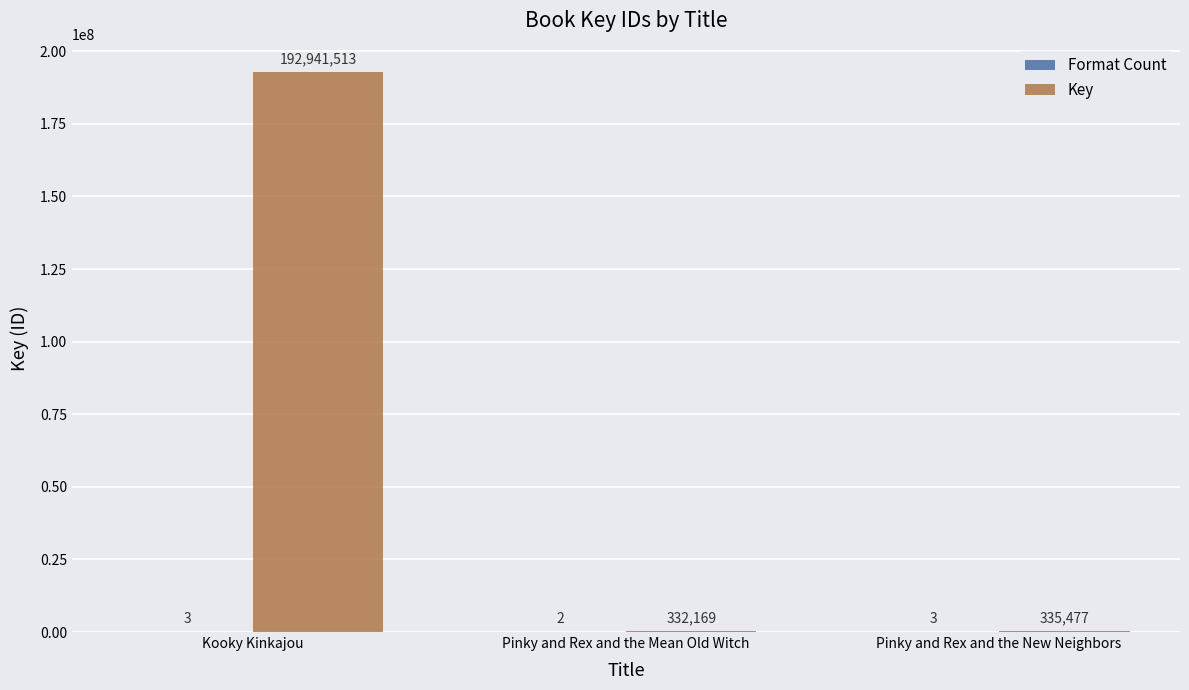

At which label does Key first exceed 335477?

Kooky Kinkajou